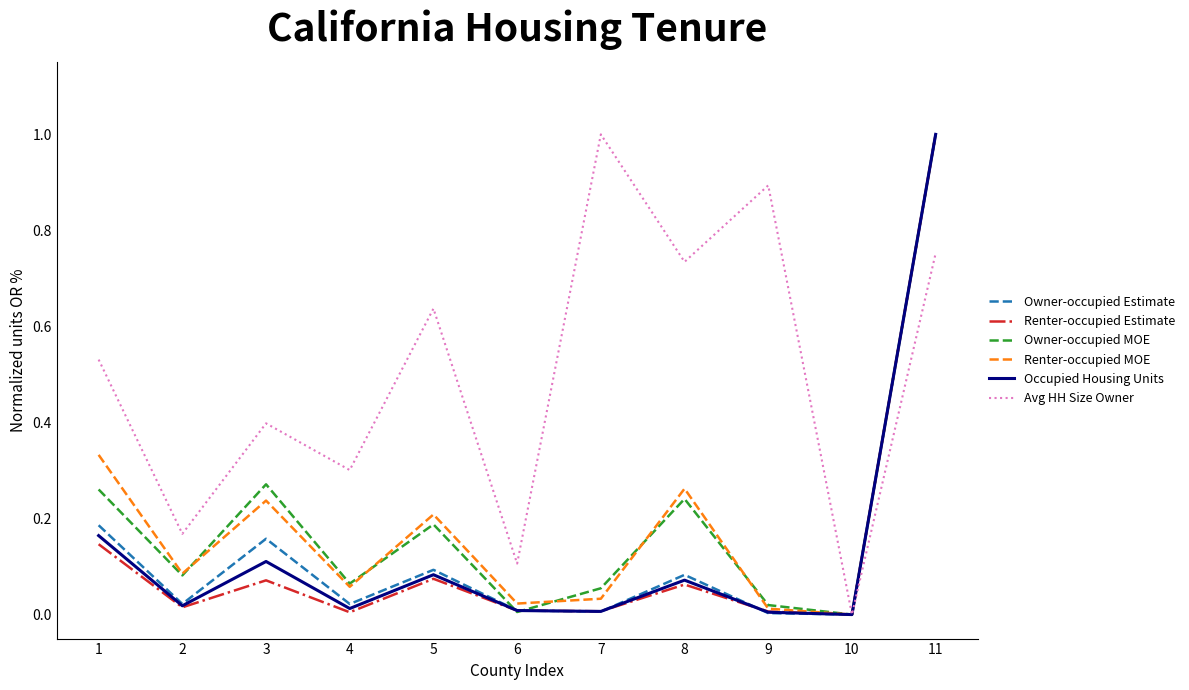

Where is the first local minimum for Renter-occupied MOE?

2